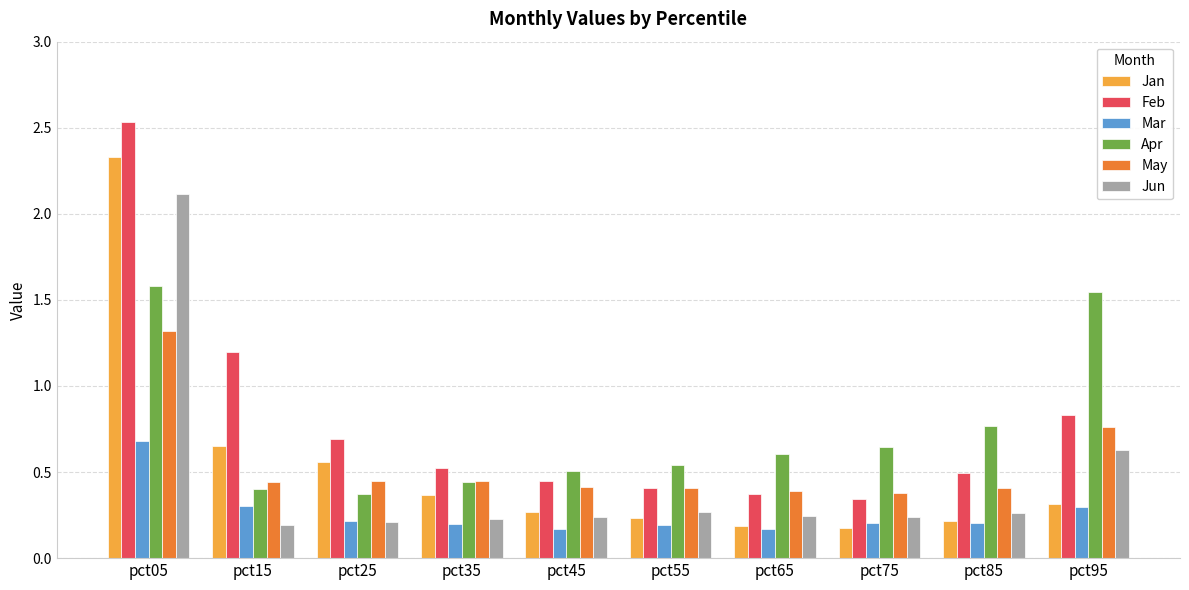

Does the chart contain any negative values?

No